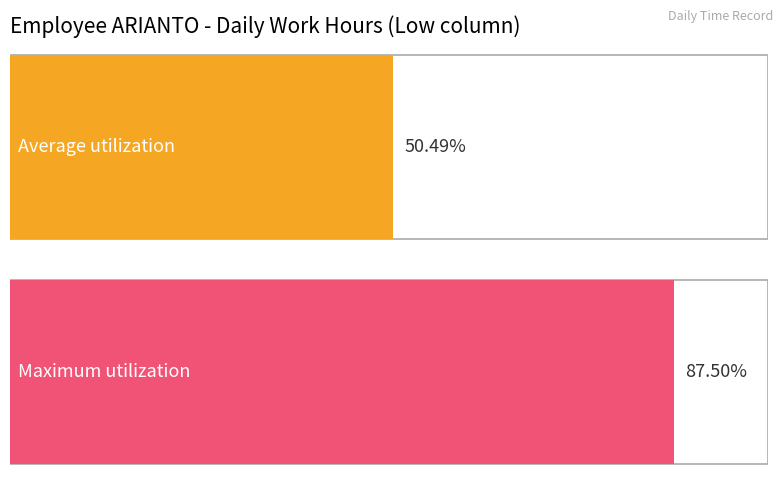

The value at 18 is 20.4. True or false?

False